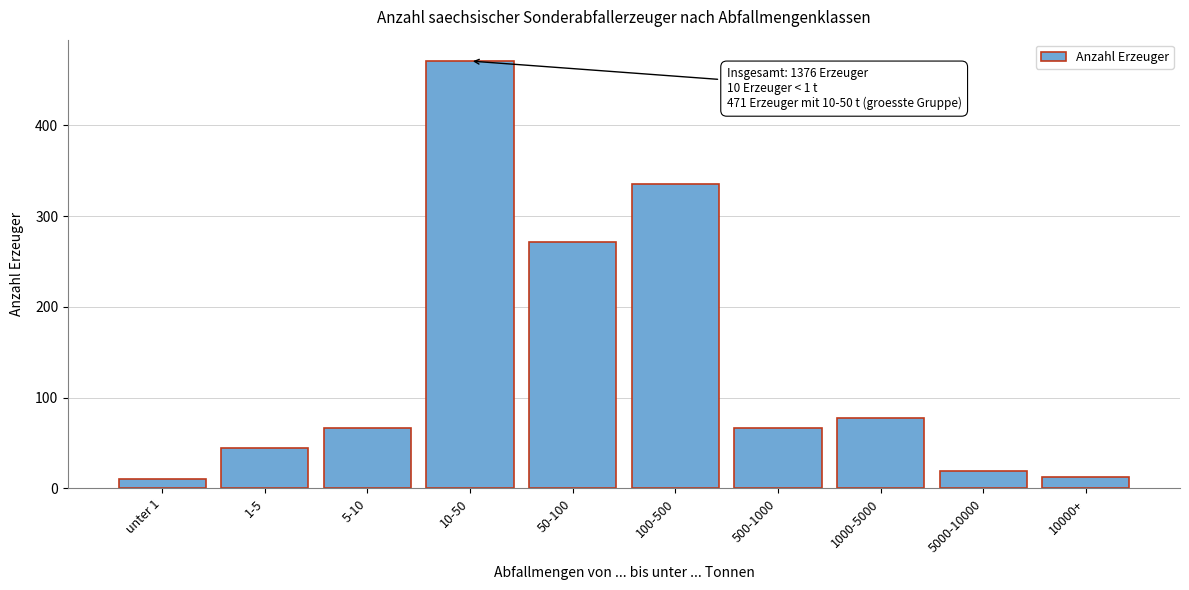

Reading right to left, transcribe all the data shown in this chart.

13	19	77	67	336	271	471	67	44	10